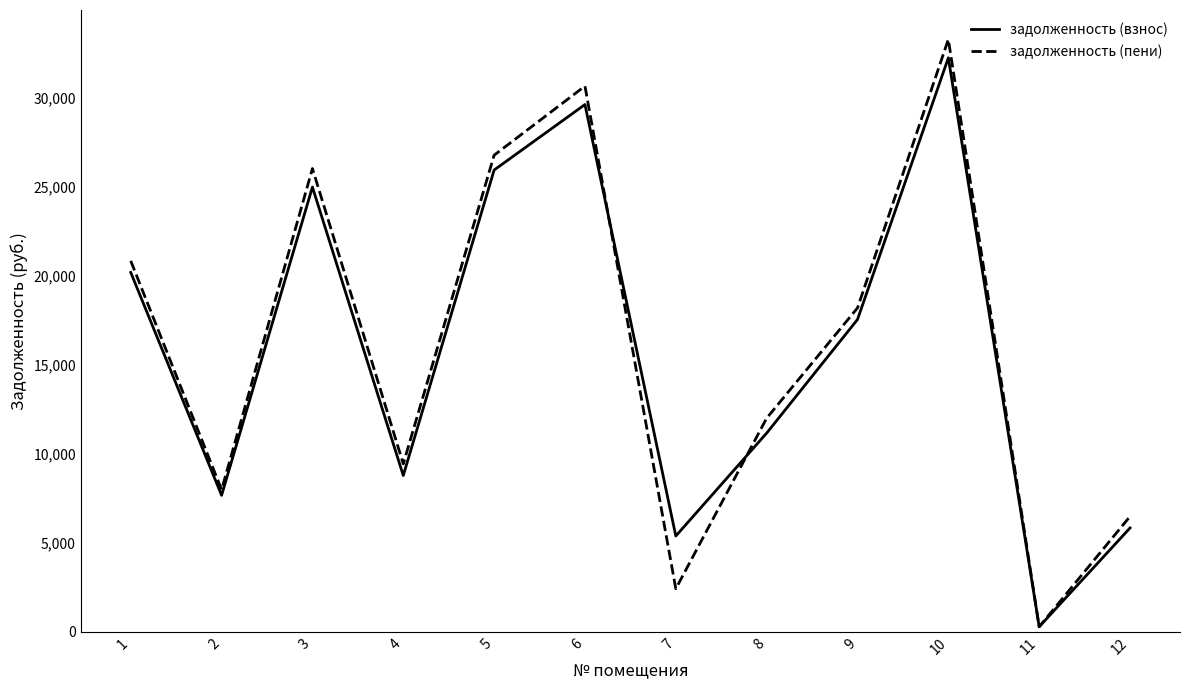

What is the smallest value displayed?

278.2